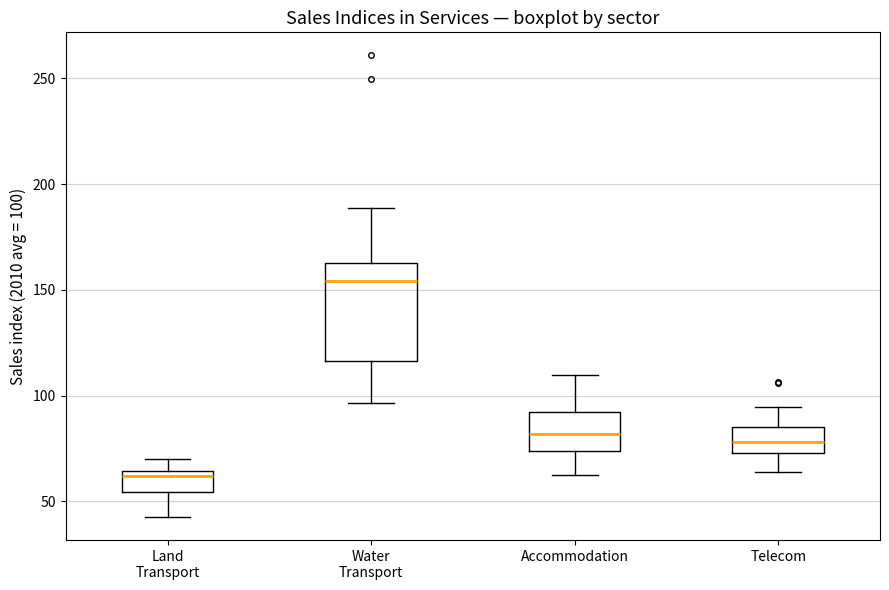

Which box's median line is the highest?

Water Transport